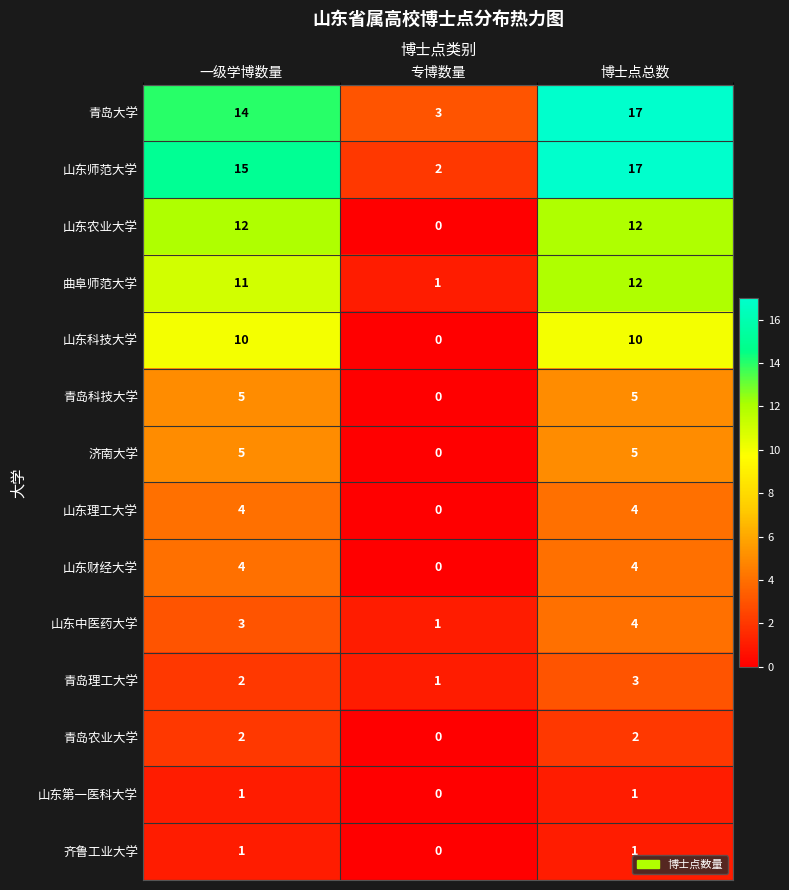

What is the difference between the maximum and minimum values in the 青岛科技大学 series?

5